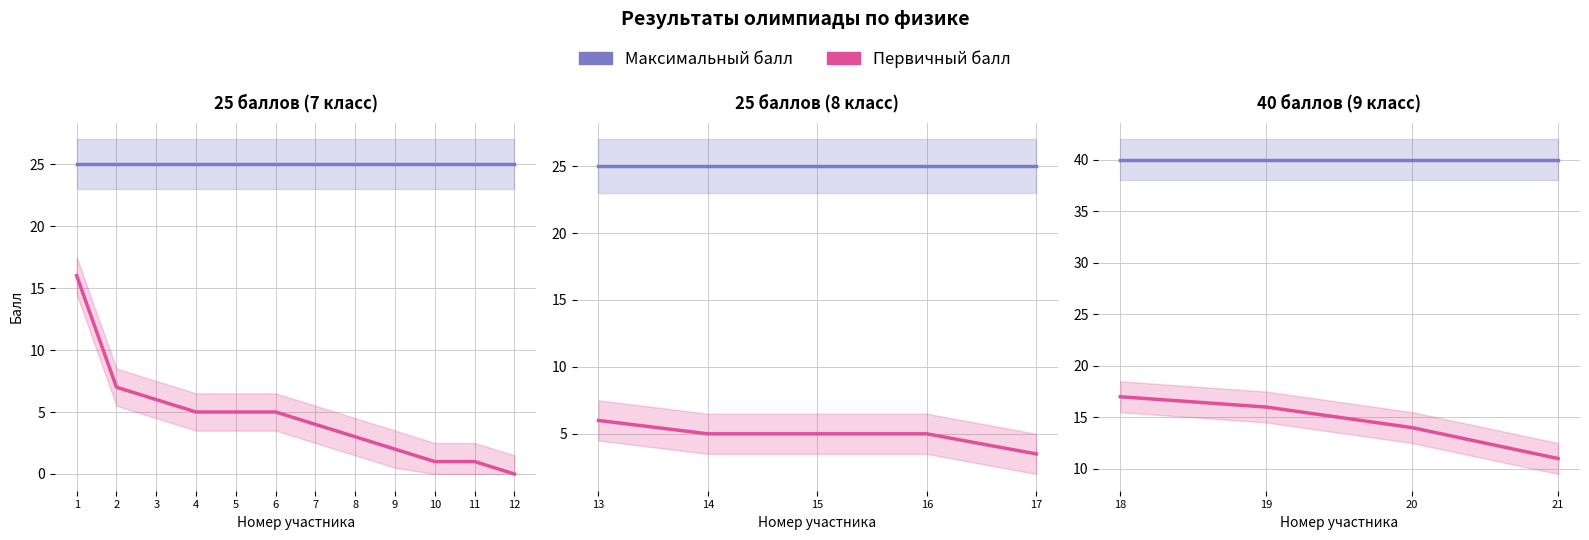

The value of Первичный балл at 19 is 4. True or false?

False